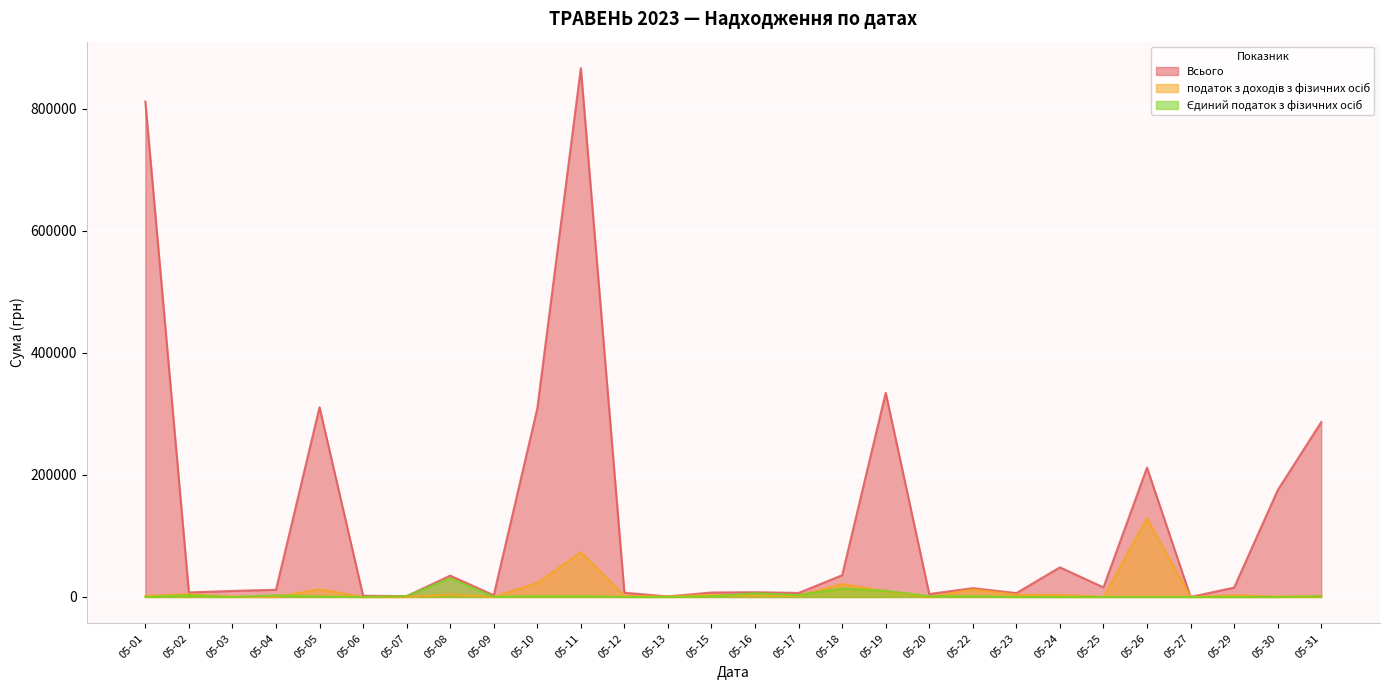

How many positive values does the податок з доходів з фізичних осіб series have?

23